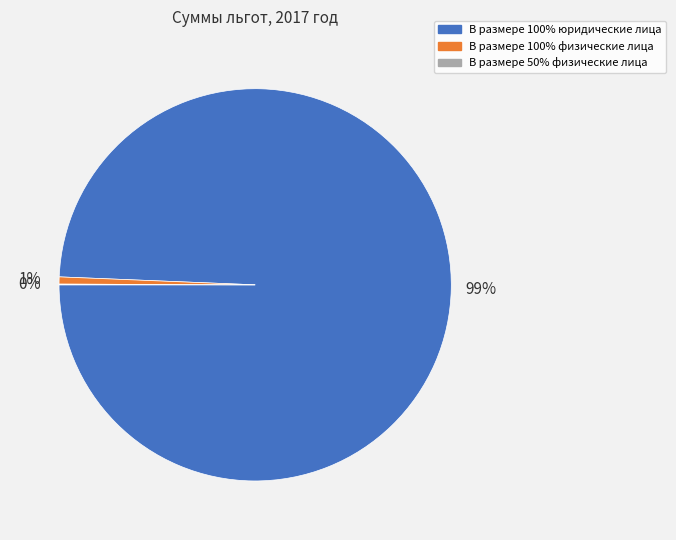

Is the sum of В размере 100% юридические лица and В размере 100% физические лица greater than half?

Yes